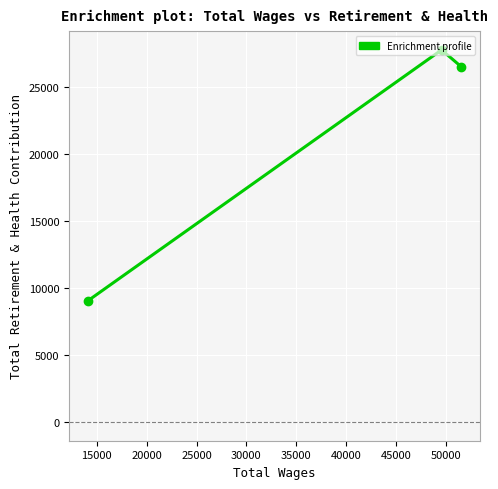

What is the greatest value displayed?

27768